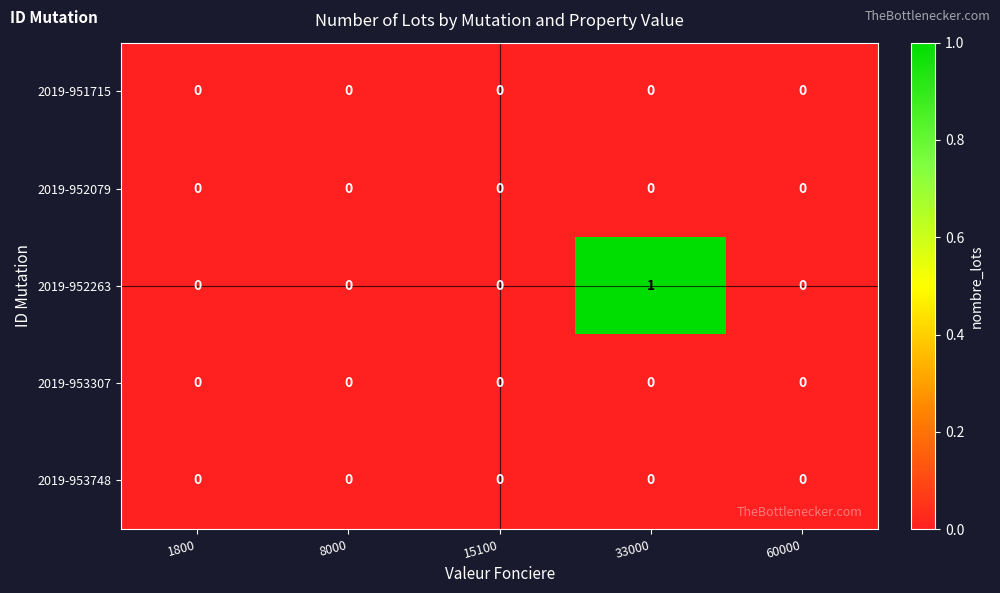

Reading left to right, what are all the values shown in this chart?

2019-951715: 1800=0	8000=0	15100=0	33000=0	60000=0
2019-952079: 1800=0	8000=0	15100=0	33000=0	60000=0
2019-952263: 1800=0	8000=0	15100=0	33000=1	60000=0
2019-953307: 1800=0	8000=0	15100=0	33000=0	60000=0
2019-953748: 1800=0	8000=0	15100=0	33000=0	60000=0